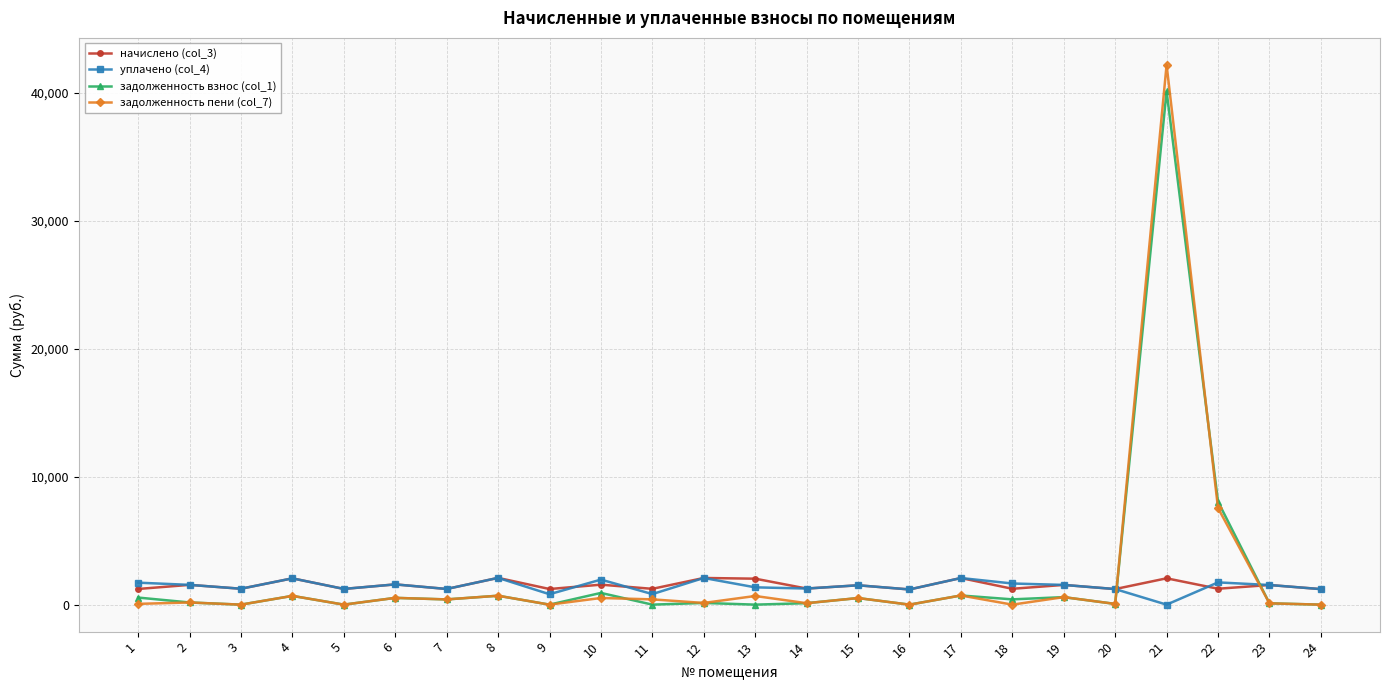

At which category is the sum across all series the highest?

21